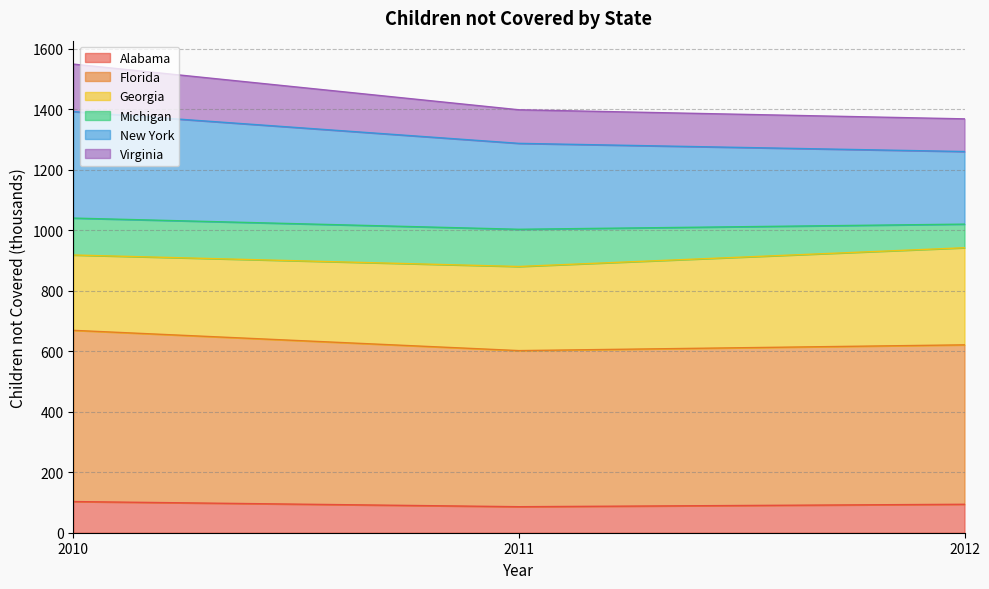

What is the total value across all series at 2012?

1368